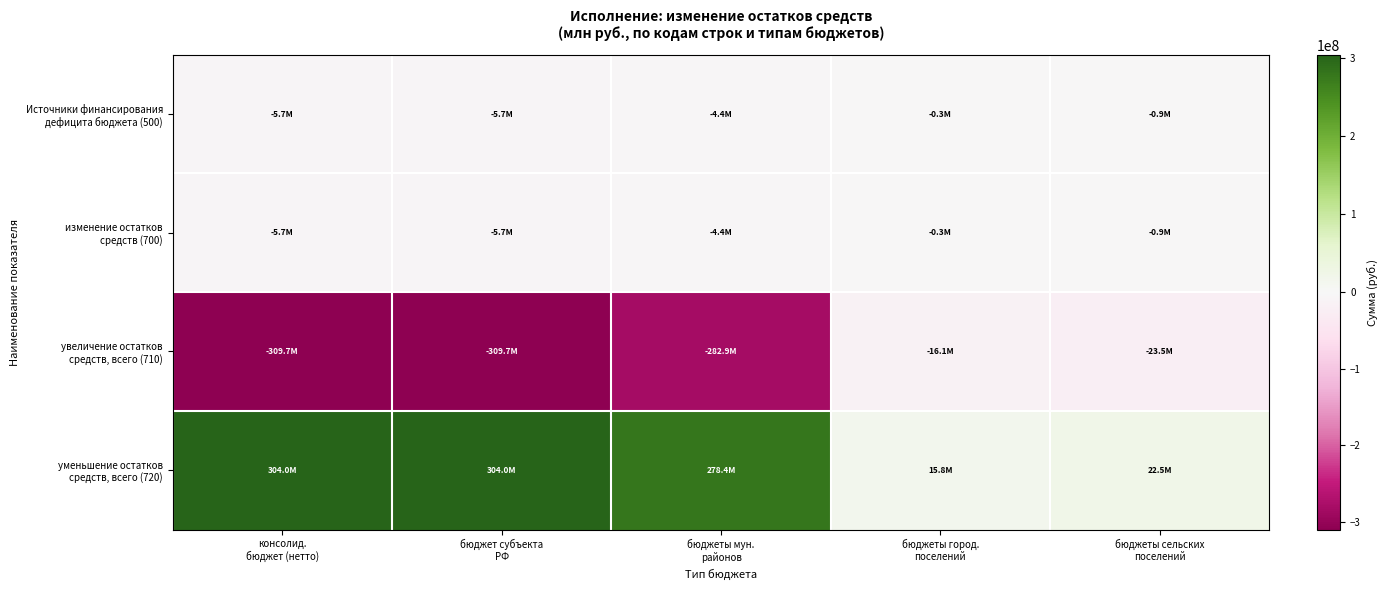

At how many categories does at least one series exceed 35400228?

3